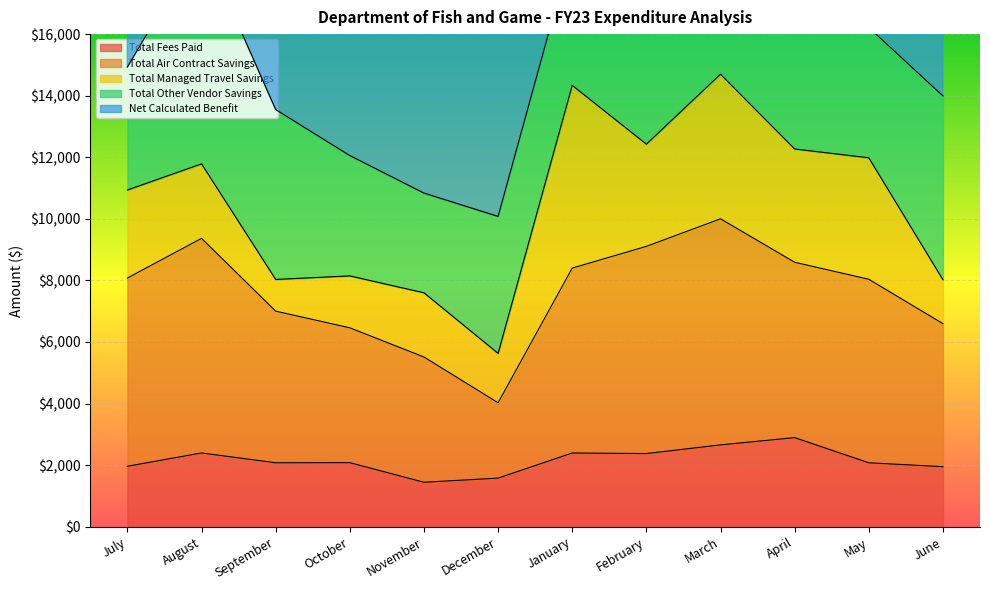

What value does the Total Fees Paid series have at November?

1445.5